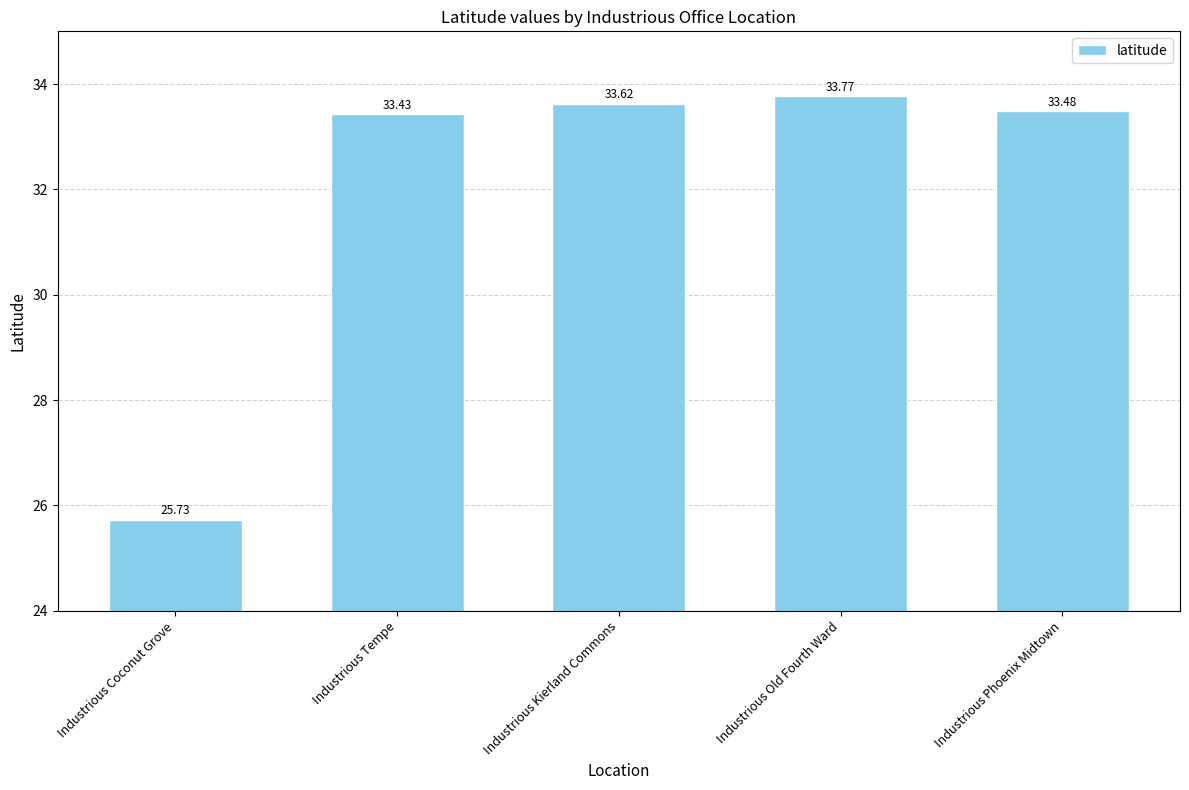

What is the change in value from Industrious Coconut Grove to Industrious Kierland Commons?

+7.9